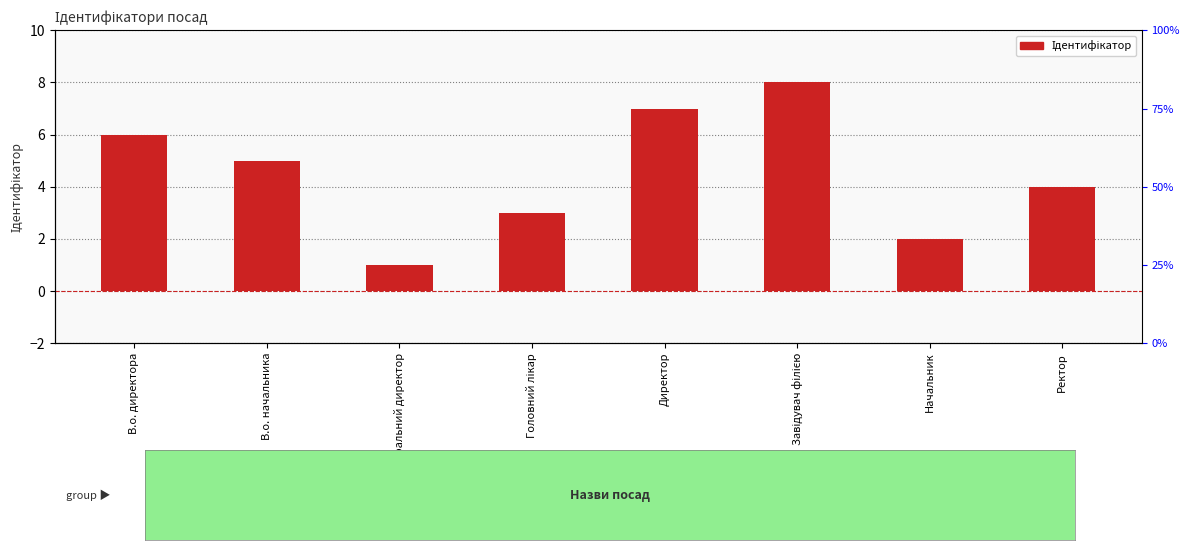

At which category does the chart reach its minimum across all series?

Генеральний директор